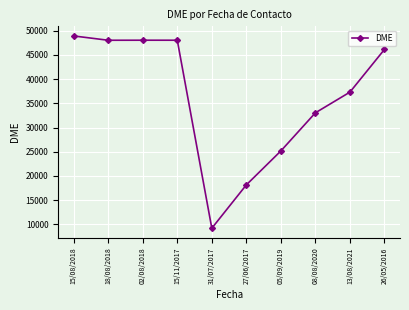

Is this an area chart (filled region under the line)?

No